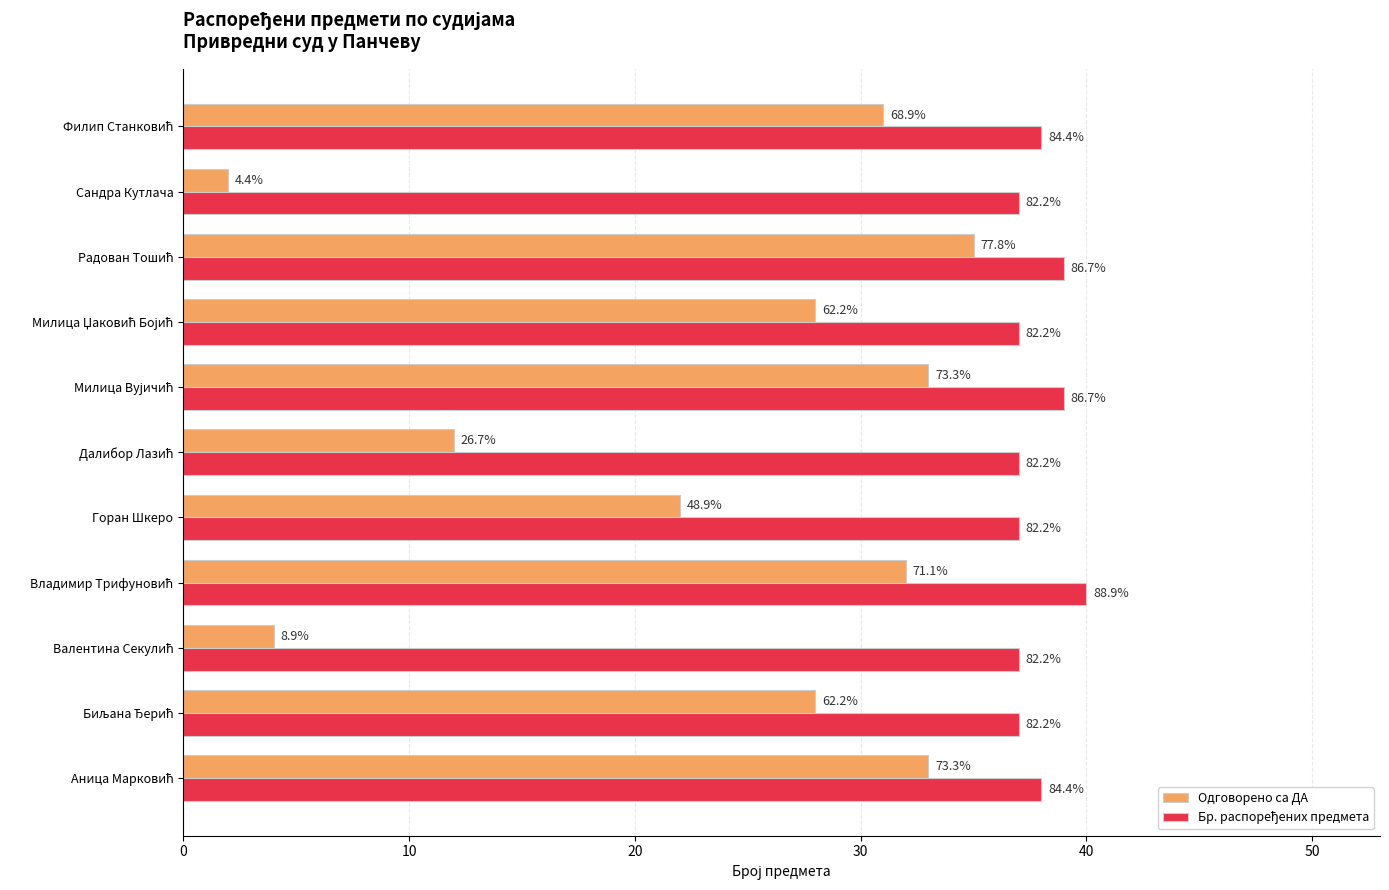

Does the chart contain stacked bars?

No